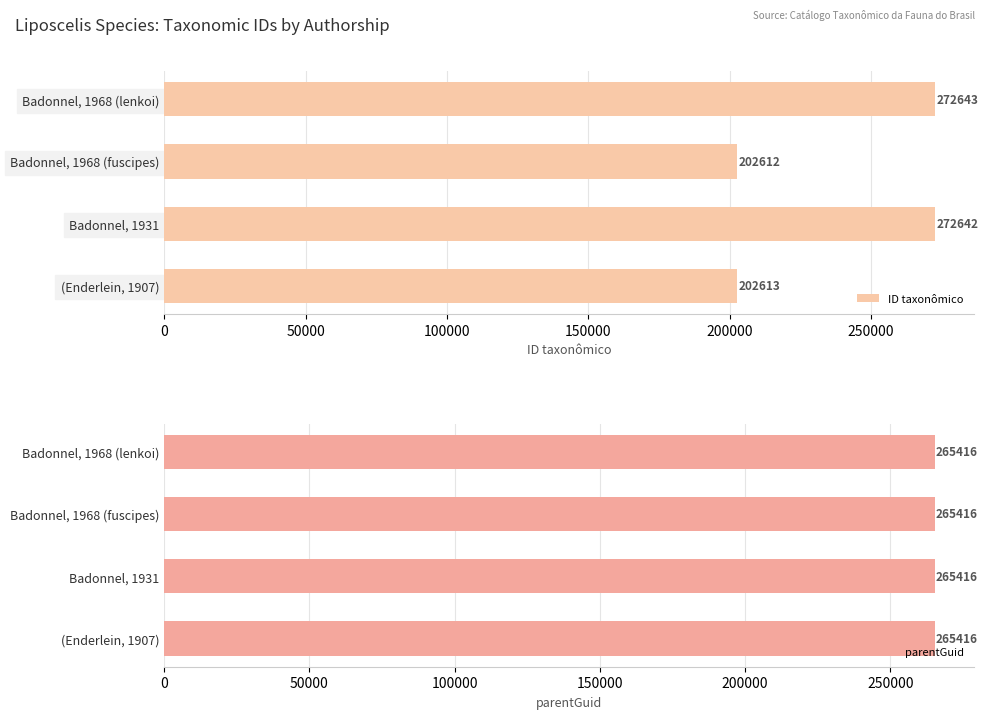

What is the value of the ID taxonômico bar at the 3rd from the left?

272642.0